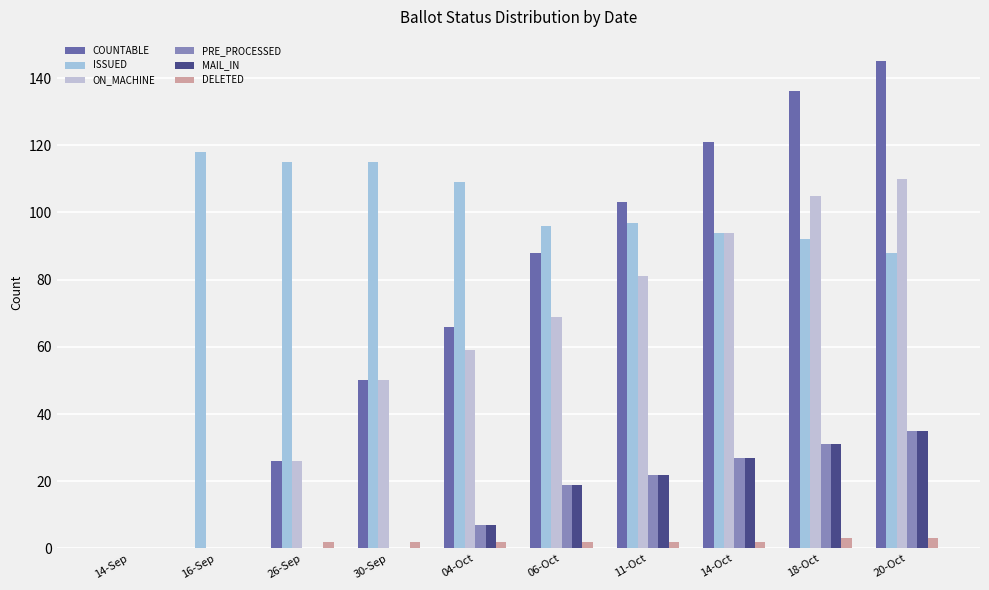

Reading left to right, list all the values displayed in this chart.

COUNTABLE: 14-Sep=0	16-Sep=0	26-Sep=26	30-Sep=50	04-Oct=66	06-Oct=88	11-Oct=103	14-Oct=121	18-Oct=136	20-Oct=145
ISSUED: 14-Sep=0	16-Sep=118	26-Sep=115	30-Sep=115	04-Oct=109	06-Oct=96	11-Oct=97	14-Oct=94	18-Oct=92	20-Oct=88
ON_MACHINE: 14-Sep=0	16-Sep=0	26-Sep=26	30-Sep=50	04-Oct=59	06-Oct=69	11-Oct=81	14-Oct=94	18-Oct=105	20-Oct=110
PRE_PROCESSED: 14-Sep=0	16-Sep=0	26-Sep=0	30-Sep=0	04-Oct=7	06-Oct=19	11-Oct=22	14-Oct=27	18-Oct=31	20-Oct=35
MAIL_IN: 14-Sep=0	16-Sep=0	26-Sep=0	30-Sep=0	04-Oct=7	06-Oct=19	11-Oct=22	14-Oct=27	18-Oct=31	20-Oct=35
DELETED: 14-Sep=0	16-Sep=0	26-Sep=2	30-Sep=2	04-Oct=2	06-Oct=2	11-Oct=2	14-Oct=2	18-Oct=3	20-Oct=3